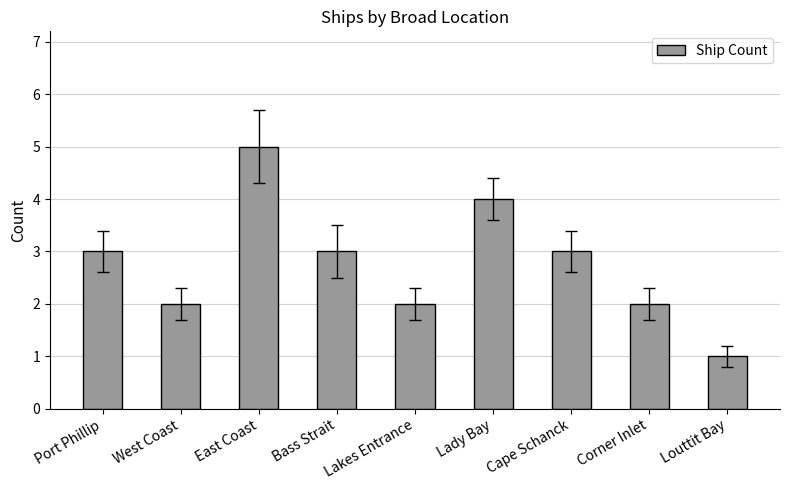

Reading left to right, list all the values displayed in this chart.

3	2	5	3	2	4	3	2	1